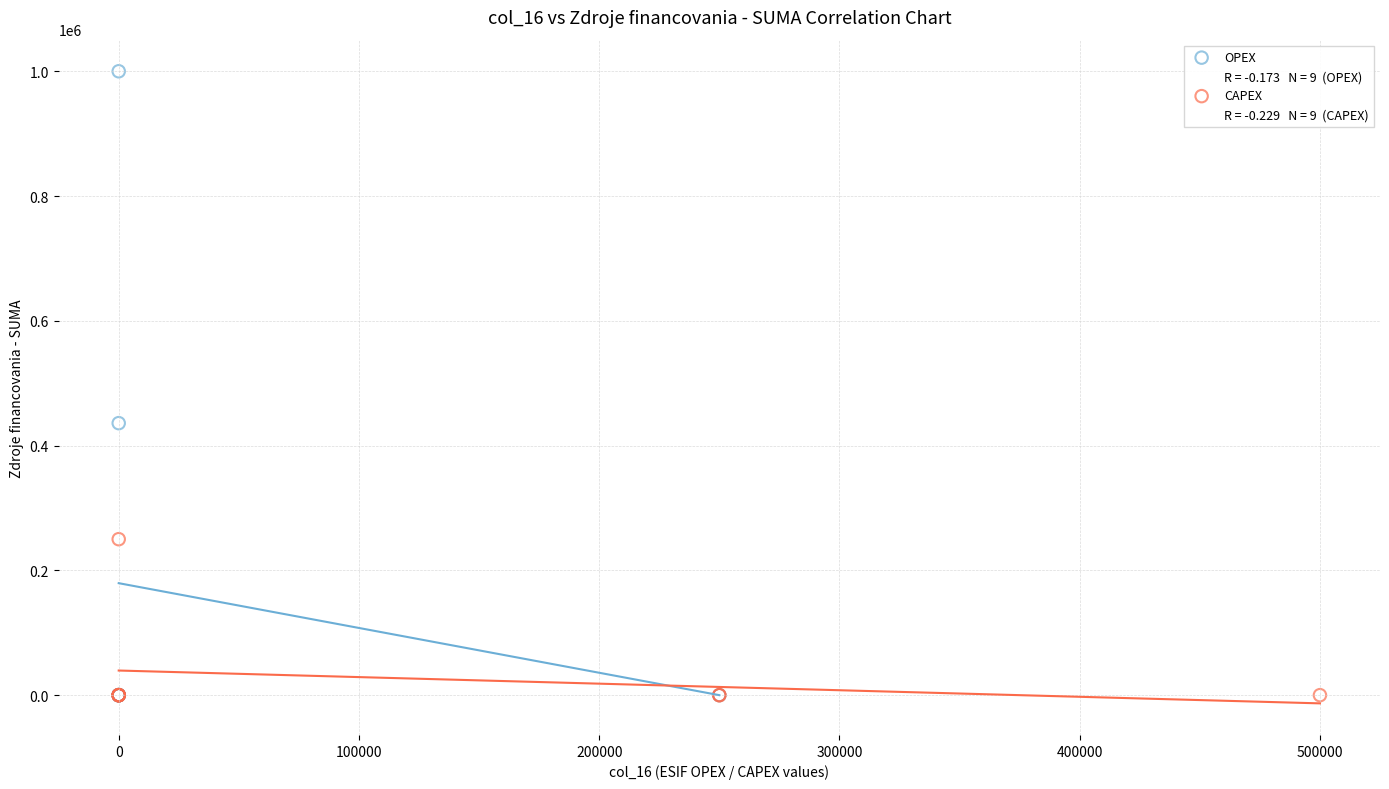

Which series contains the highest Y value?

OPEX